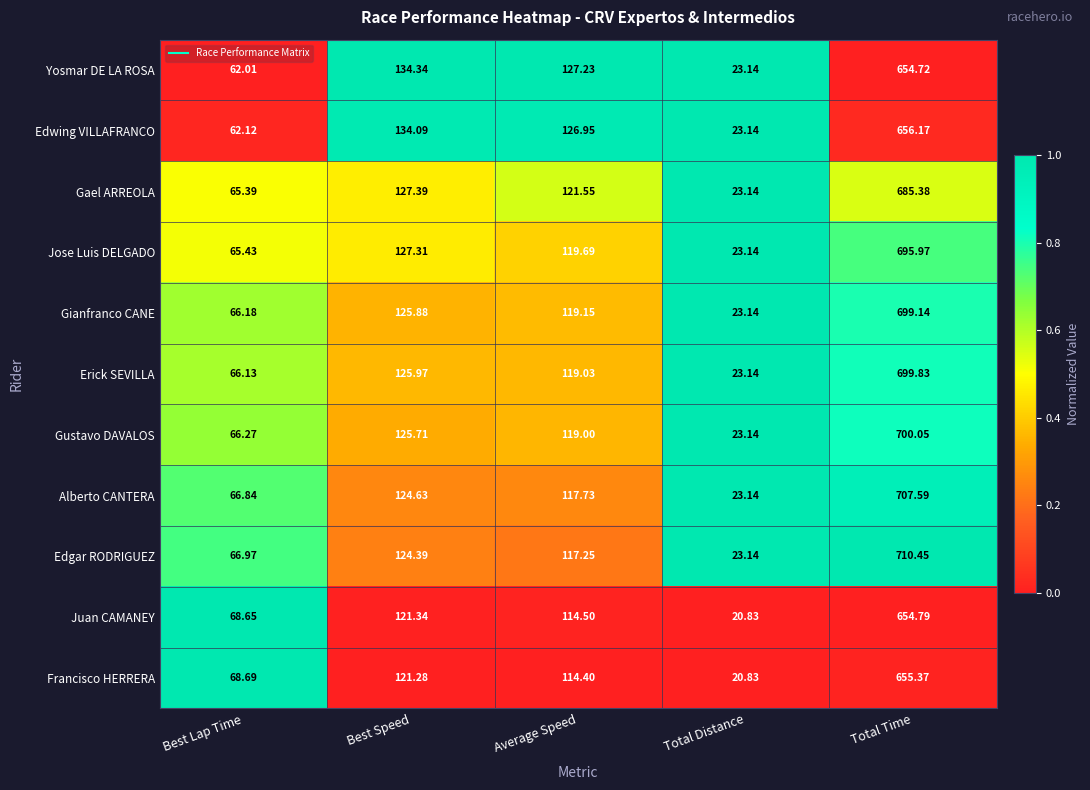

Which series has the widest spread of values?

Edgar RODRIGUEZ